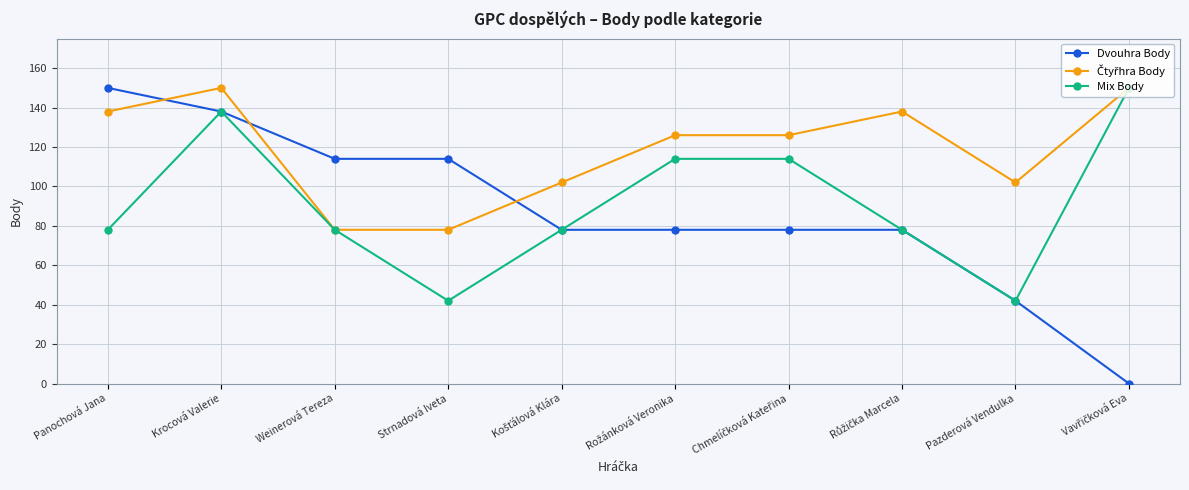

Count the number of data series in this chart.

3